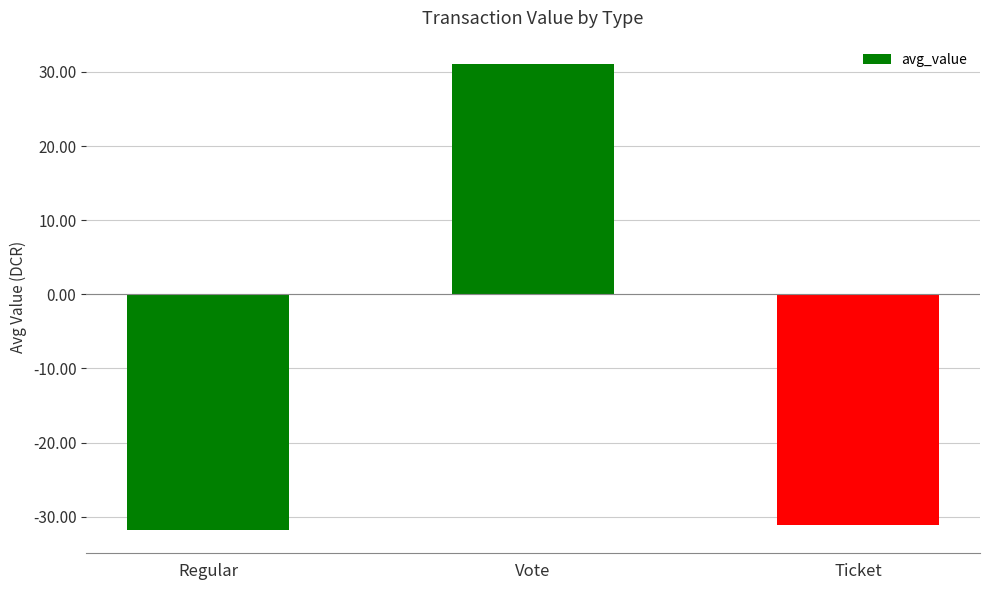

What is the sum of the values at Regular and Vote?

-0.7